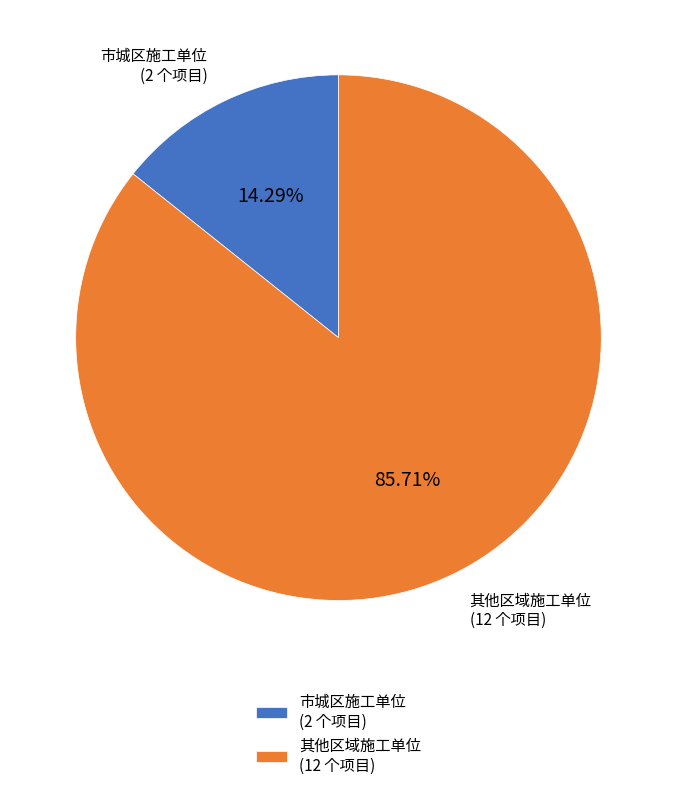

Which category has the biggest portion of the pie?

其他区域施工单位 (12 个项目)